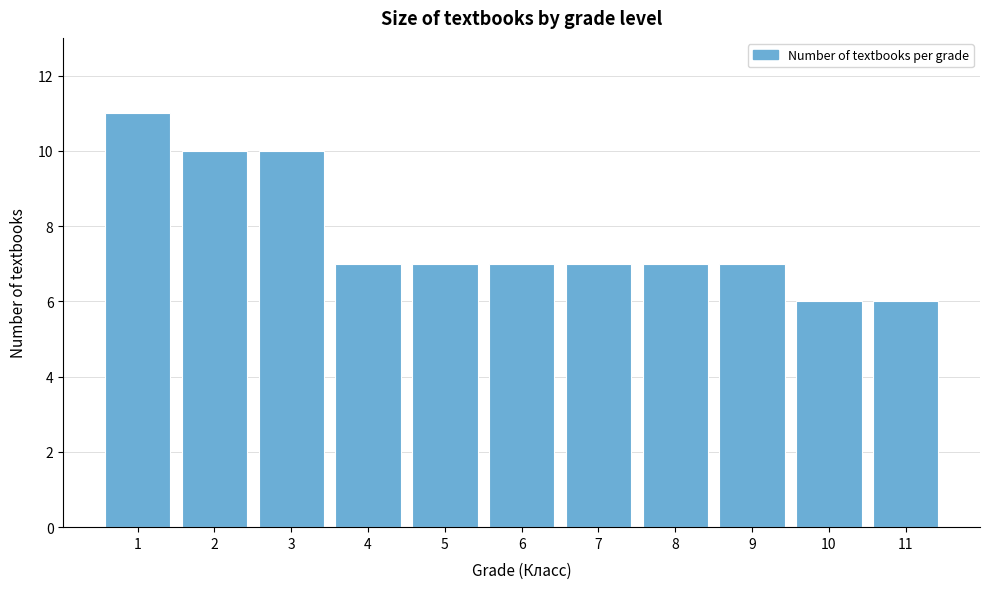

Reading left to right, transcribe all the data shown in this chart.

11	10	10	7	7	7	7	7	7	6	6